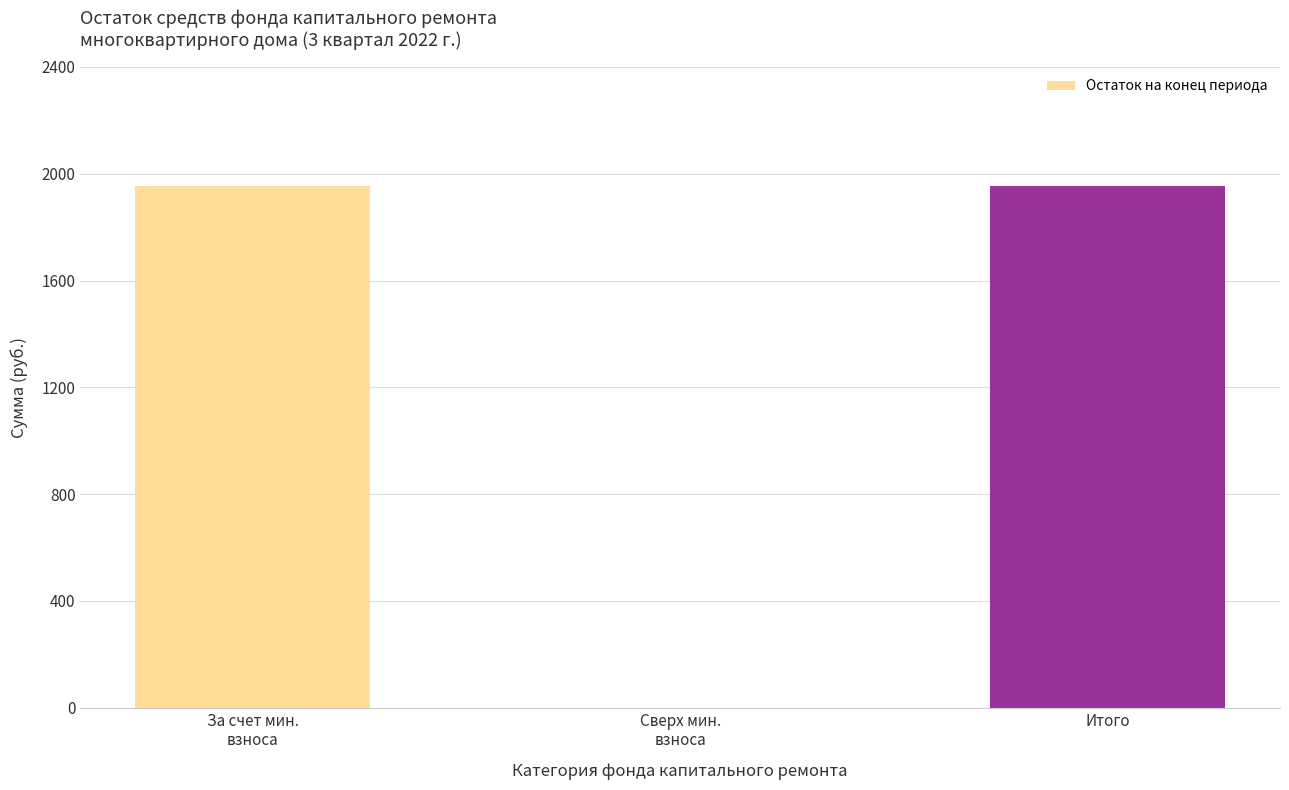

How many data points are above 1955?

2